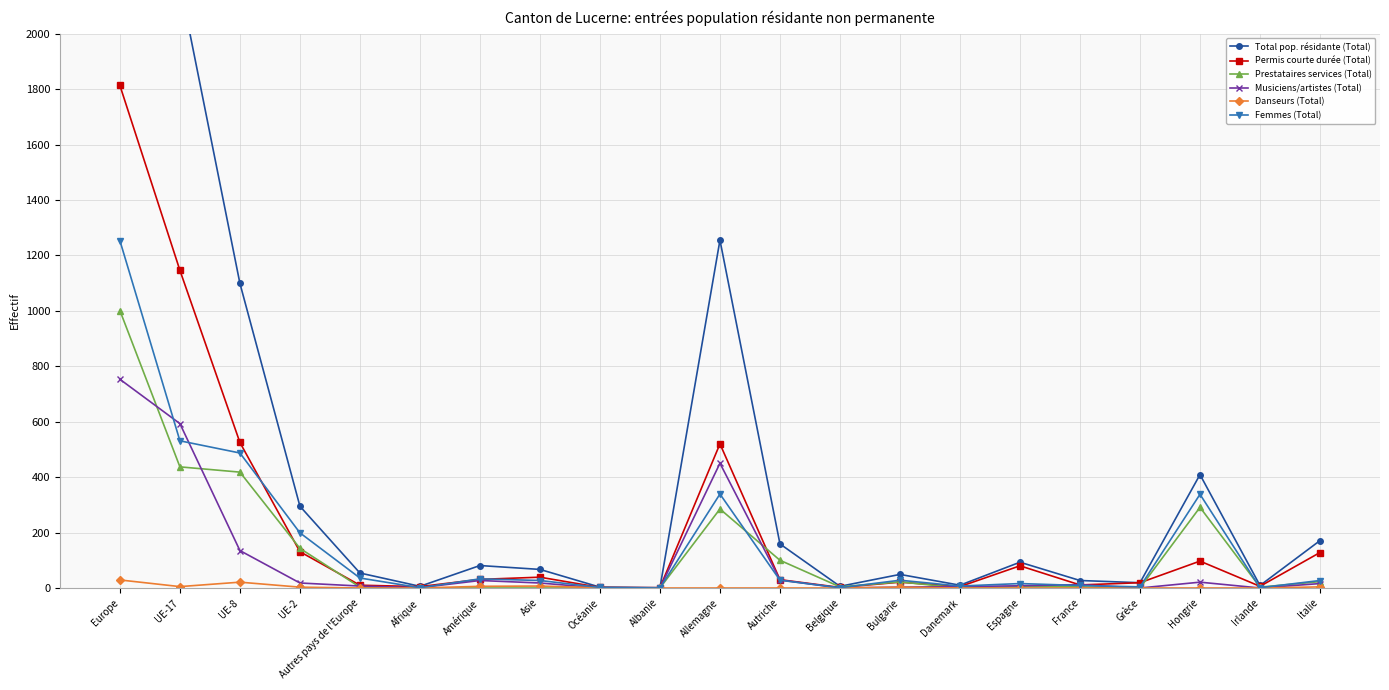

How many lines are shown in the chart?

6